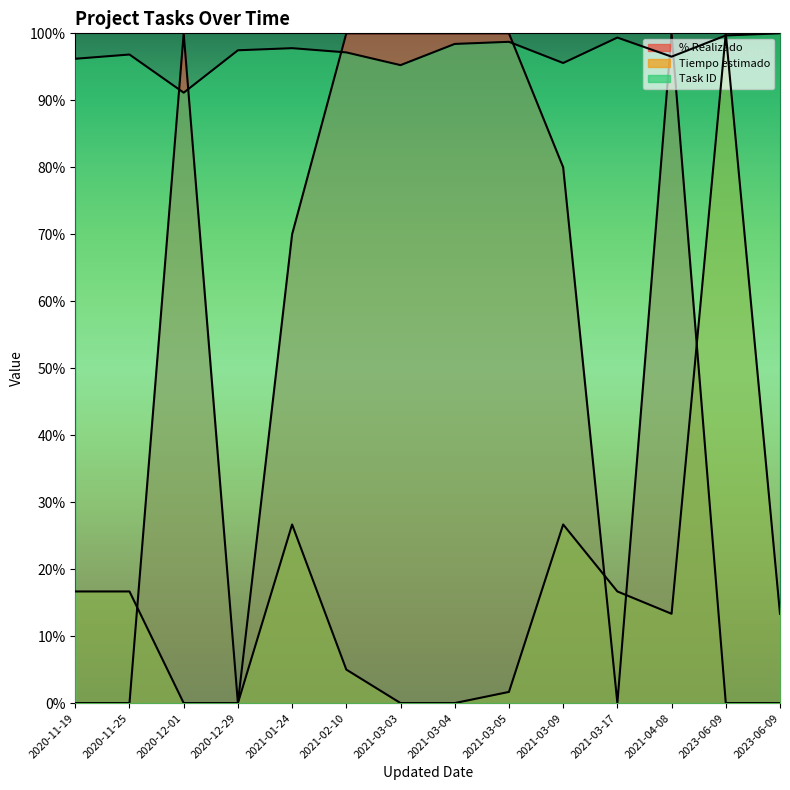

True or false: Tiempo estimado and % Realizado intersect in this chart.

True